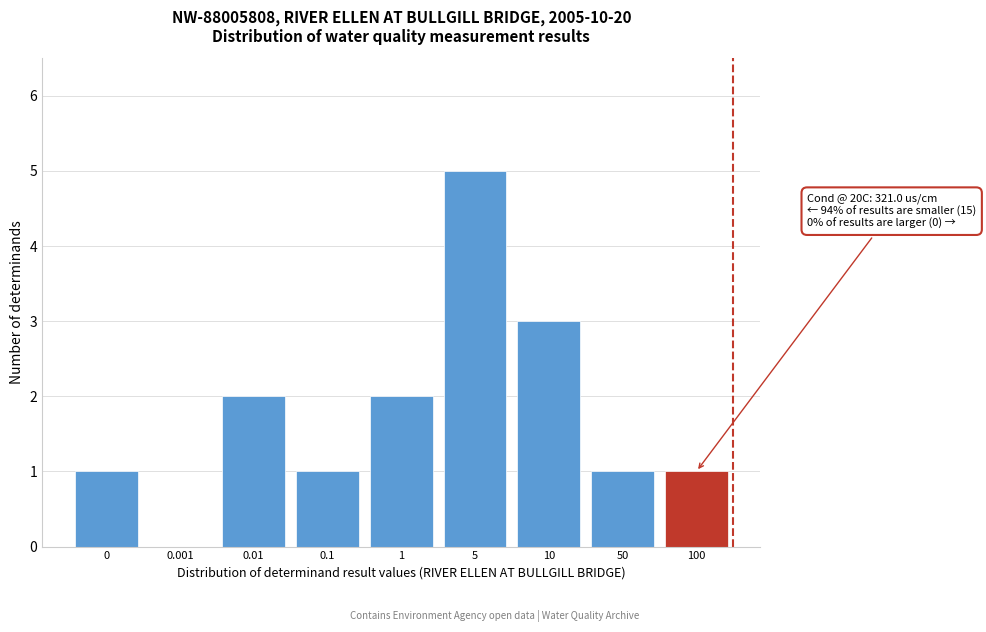

Reading left to right, what are all the values shown in this chart?

0=1	0.001=0	0.01=2	0.1=1	1=2	5=5	10=3	50=1	100=1